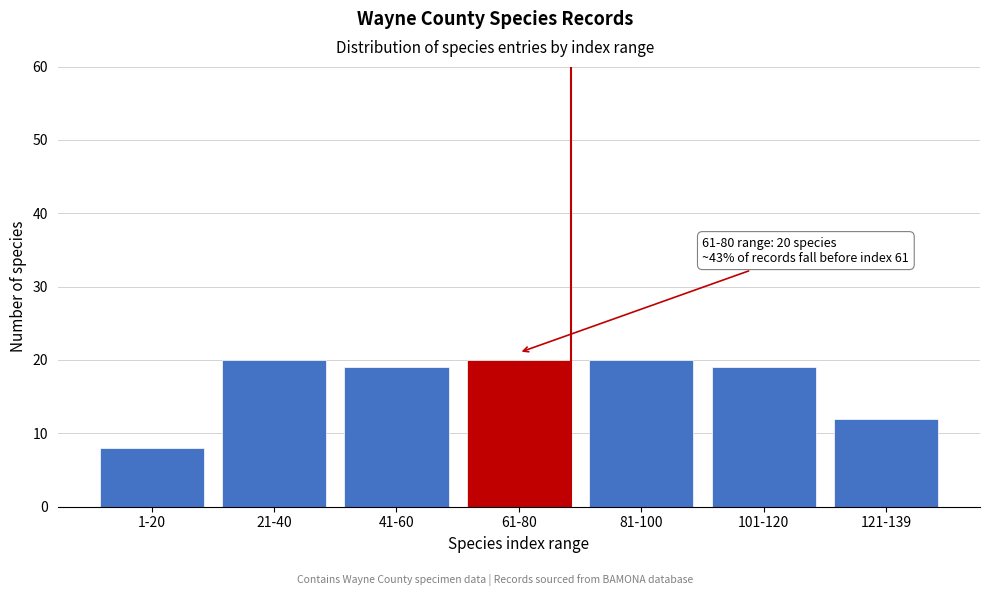

Reading left to right, extract all data points from this chart.

8	20	19	20	20	19	12